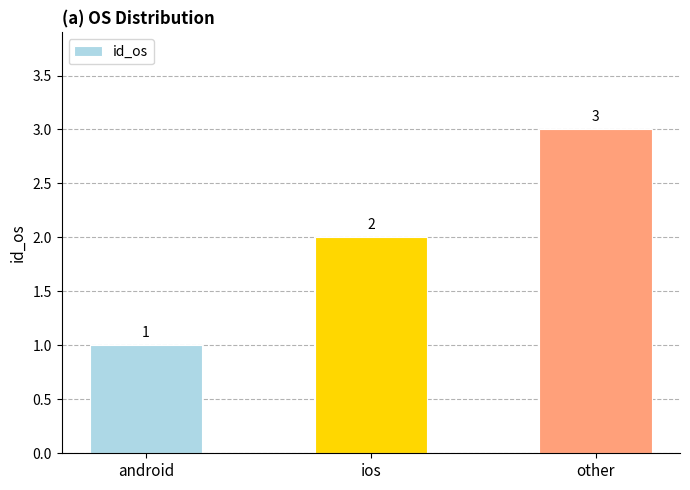

What position from the left is ios?

2